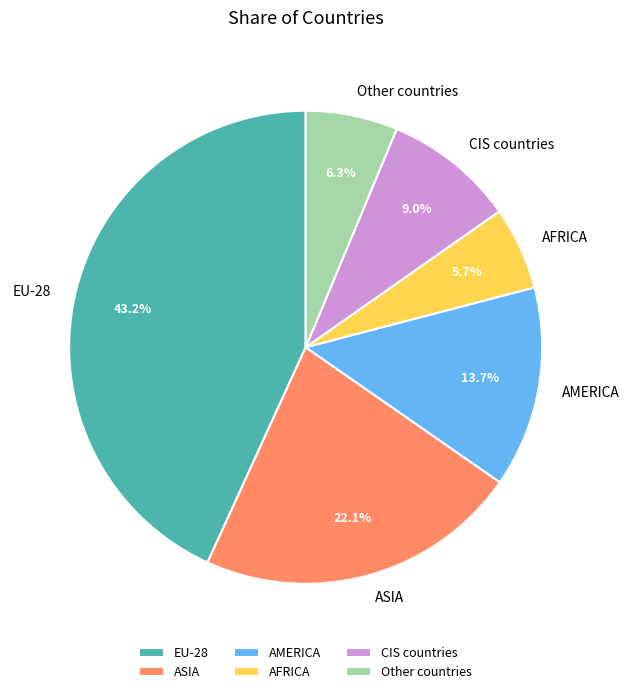

Between CIS countries and AFRICA, which is larger?

CIS countries